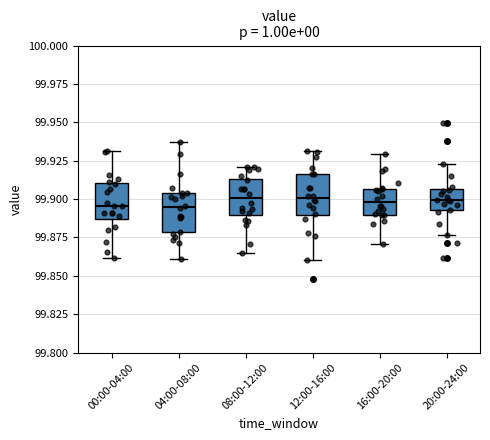

Reading left to right, read every box against the y-axis: the position of its median line, the range the box covers, and the ends of its whiskers. The values are not printed on the chart, so give them approximately, as read against the axis.

00:00-04:00: median 99.895, box 99.885 to 99.910, whiskers 99.860 to 99.930
04:00-08:00: median 99.895, box 99.880 to 99.905, whiskers 99.860 to 99.935
08:00-12:00: median 99.900, box 99.890 to 99.915, whiskers 99.865 to 99.920
12:00-16:00: median 99.900, box 99.890 to 99.915, whiskers 99.860 to 99.930
16:00-20:00: median 99.900, box 99.890 to 99.905, whiskers 99.870 to 99.930
20:00-24:00: median 99.900, box 99.895 to 99.905, whiskers 99.875 to 99.925